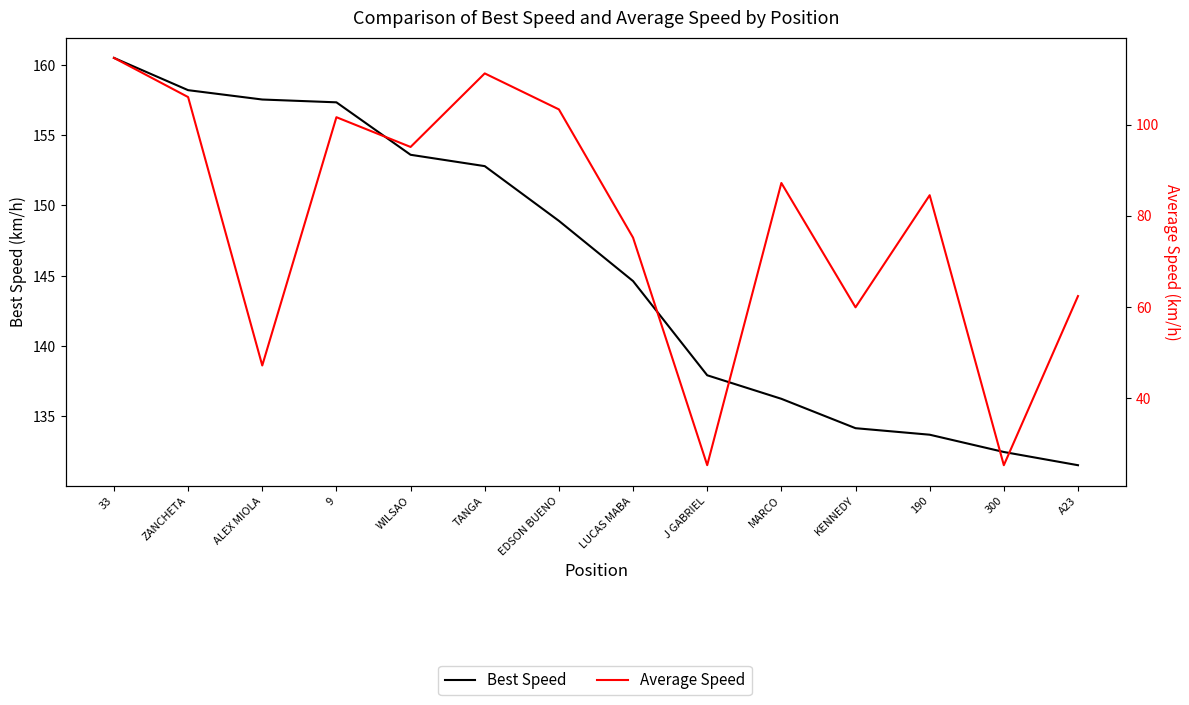

True or false: Average Speed and Best Speed cross at least once.

False